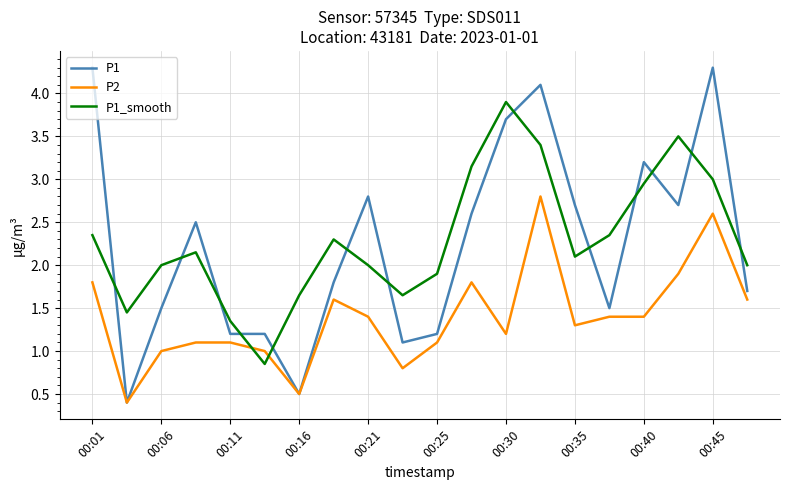

What is the maximum value for P1?

4.3